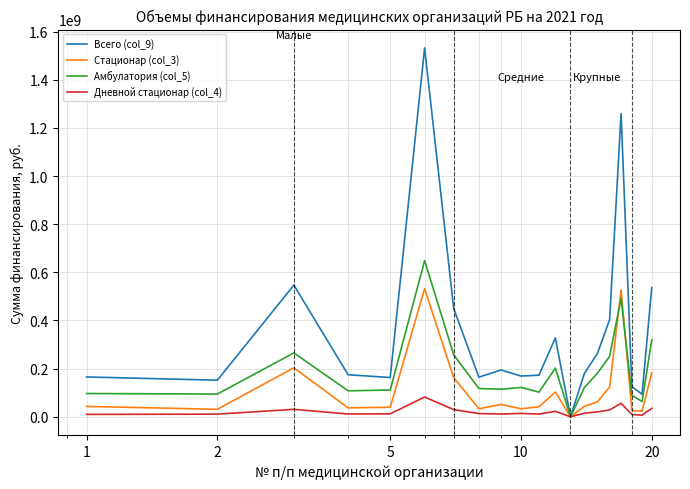

List the series in order of their overall mean, highest first.

Всего (col_9), Амбулатория (col_5), Стационар (col_3), Дневной стационар (col_4)